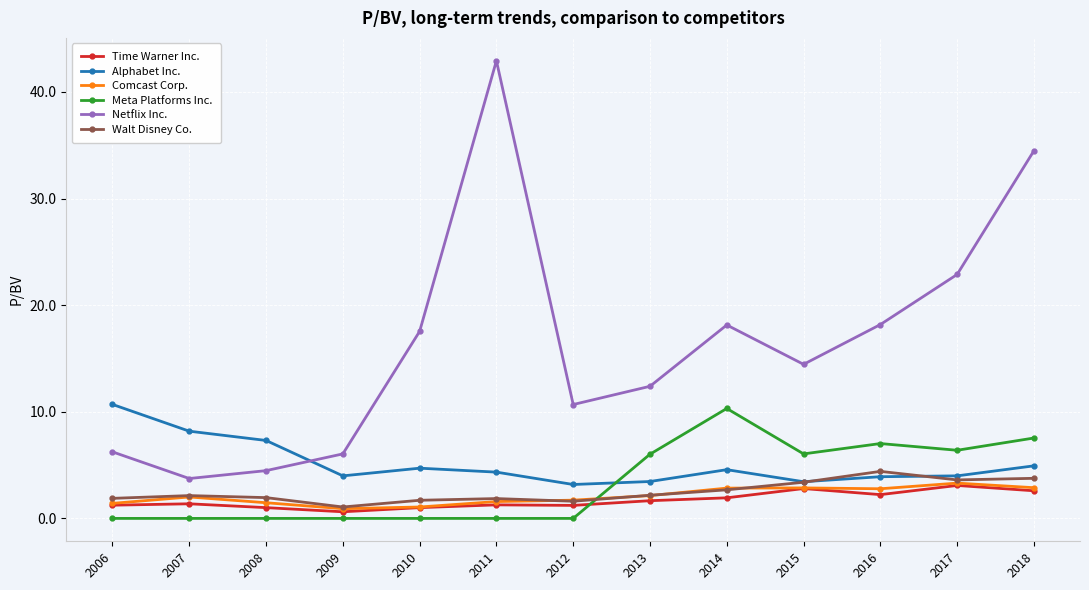

At which category does the chart reach its peak across all series?

2011